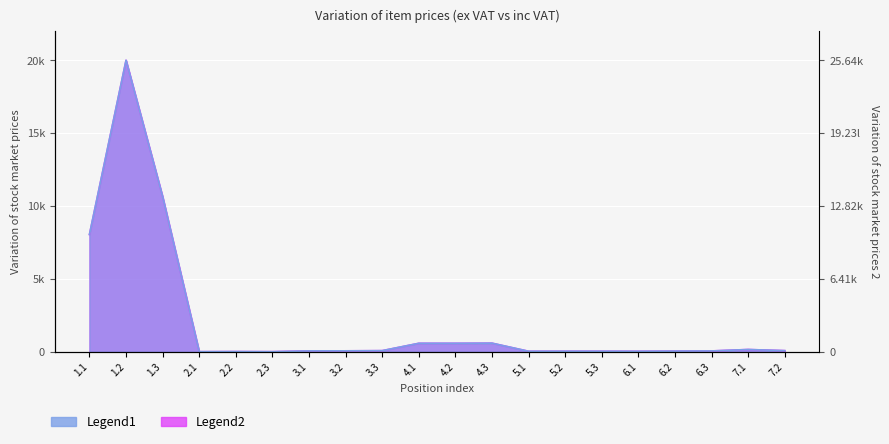

What is the difference between the Price (inc VAT) values at 5.1 and 4.3?

556.2